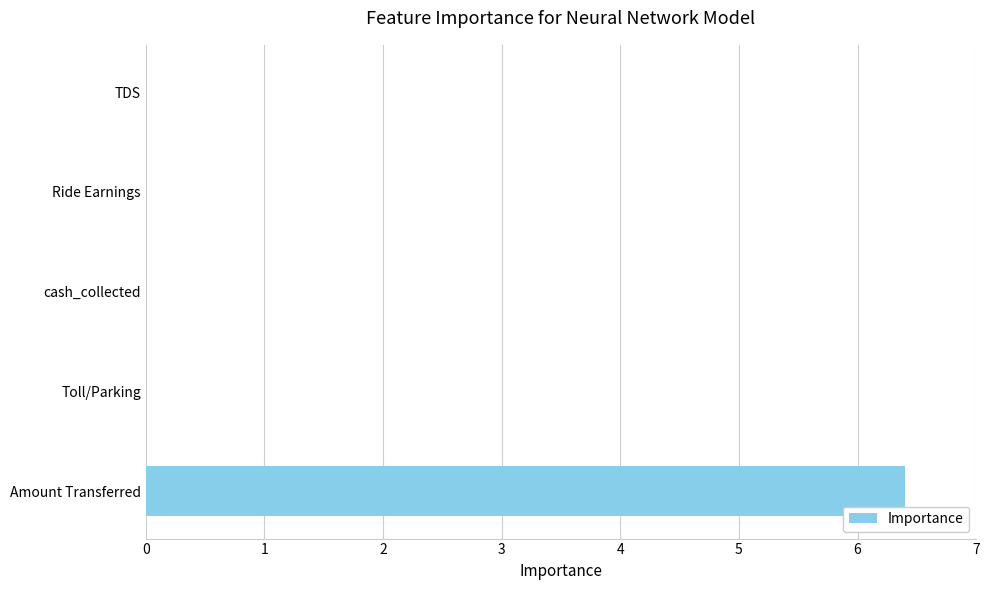

Count the number of data series in this chart.

1